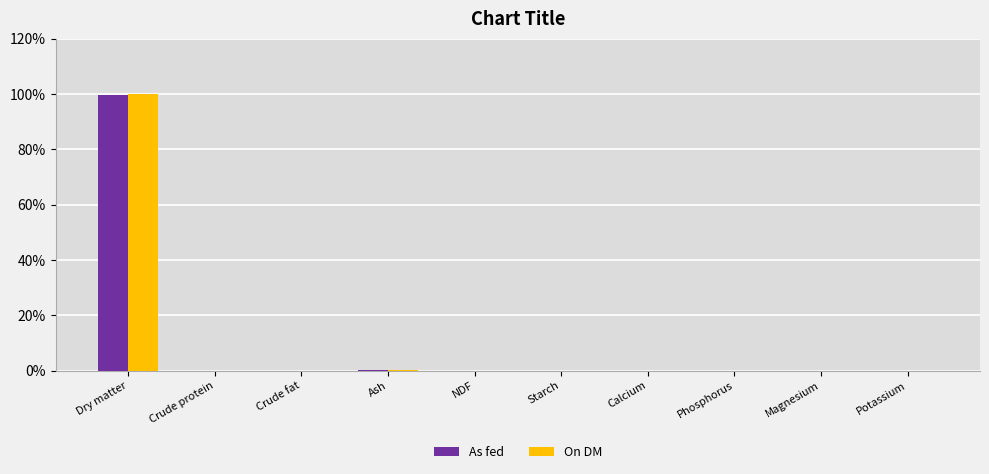

The value of On DM at Calcium is 30.6. True or false?

False